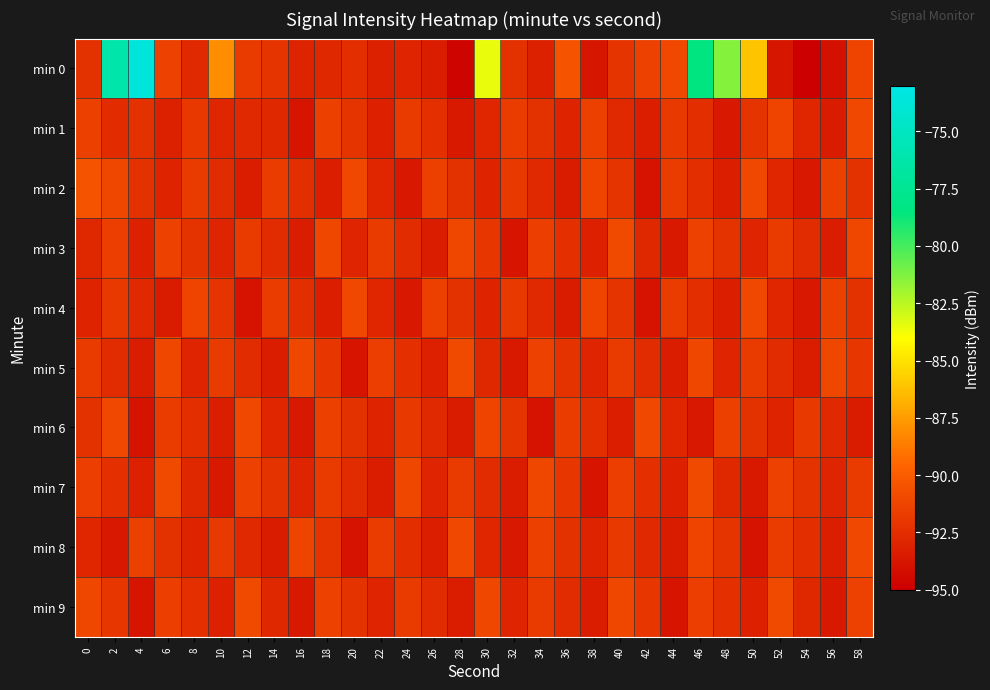

Which series has the widest spread of values?

min 0